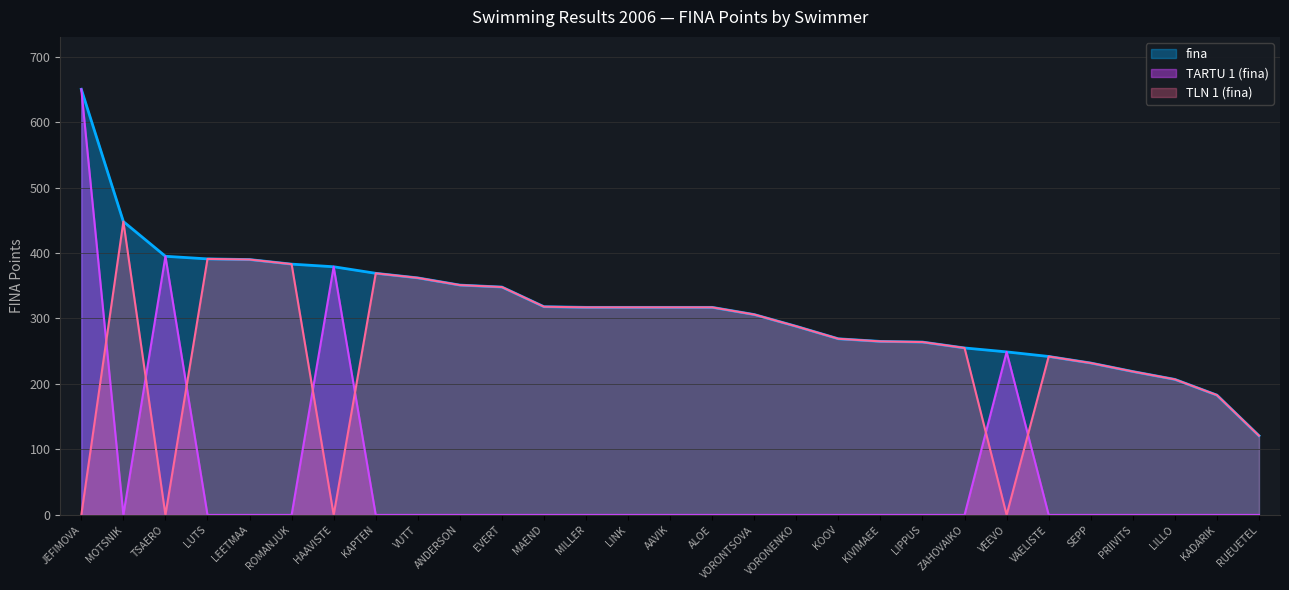

What is the label of the 4th point from the right?

PRIIVITS